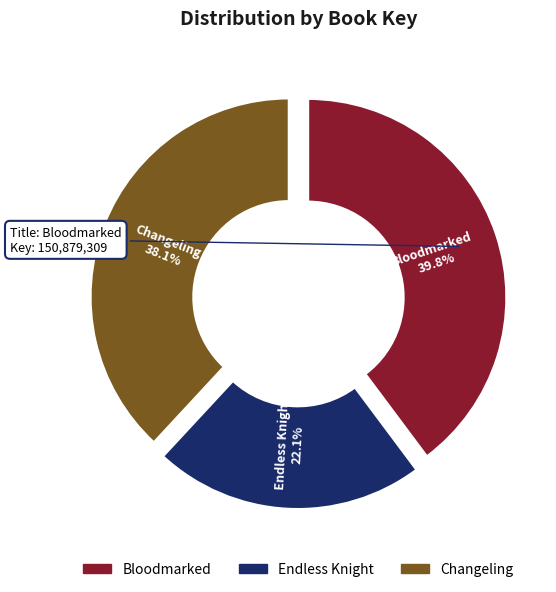

Is Endless Knight the majority of the pie?

No